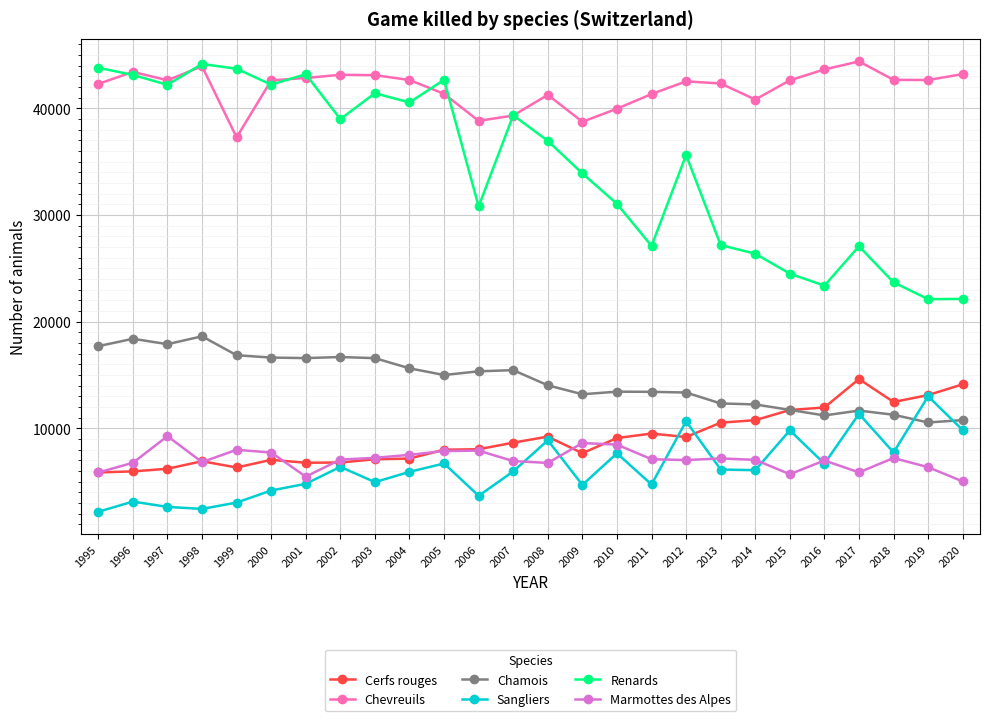

Does the chart display data point markers on the line(s)?

Yes